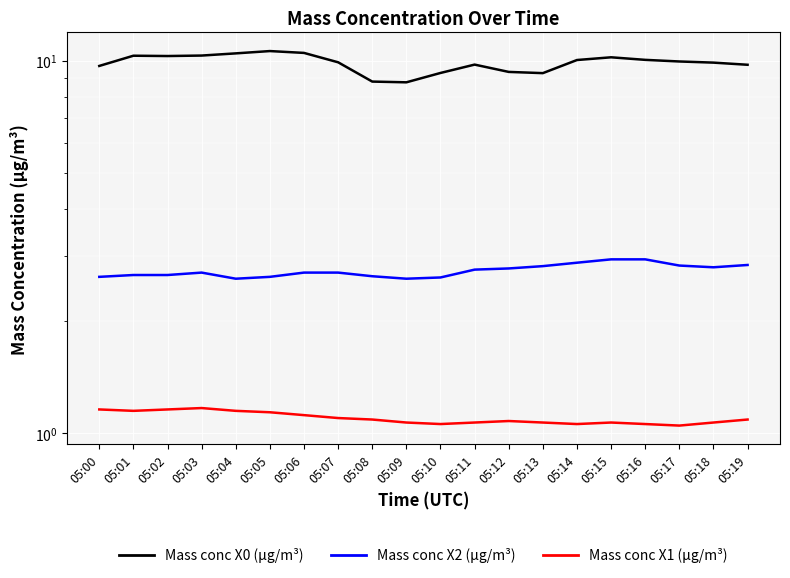

Reading left to right, list all the values displayed in this chart.

Mass conc X0 (μg/m³): 9.7	10.3	10.3	10.3	10.4	10.6	10.5	9.9	8.8	8.7	9.3	9.8	9.3	9.2	10.0	10.2	10.0	9.9	9.9	9.7
Mass conc X2 (μg/m³): 2.6	2.7	2.7	2.7	2.6	2.6	2.7	2.7	2.6	2.6	2.6	2.8	2.8	2.8	2.9	2.9	2.9	2.8	2.8	2.8
Mass conc X1 (μg/m³): 1.2	1.1	1.2	1.2	1.1	1.1	1.1	1.1	1.1	1.1	1.1	1.1	1.1	1.1	1.1	1.1	1.1	1.1	1.1	1.1